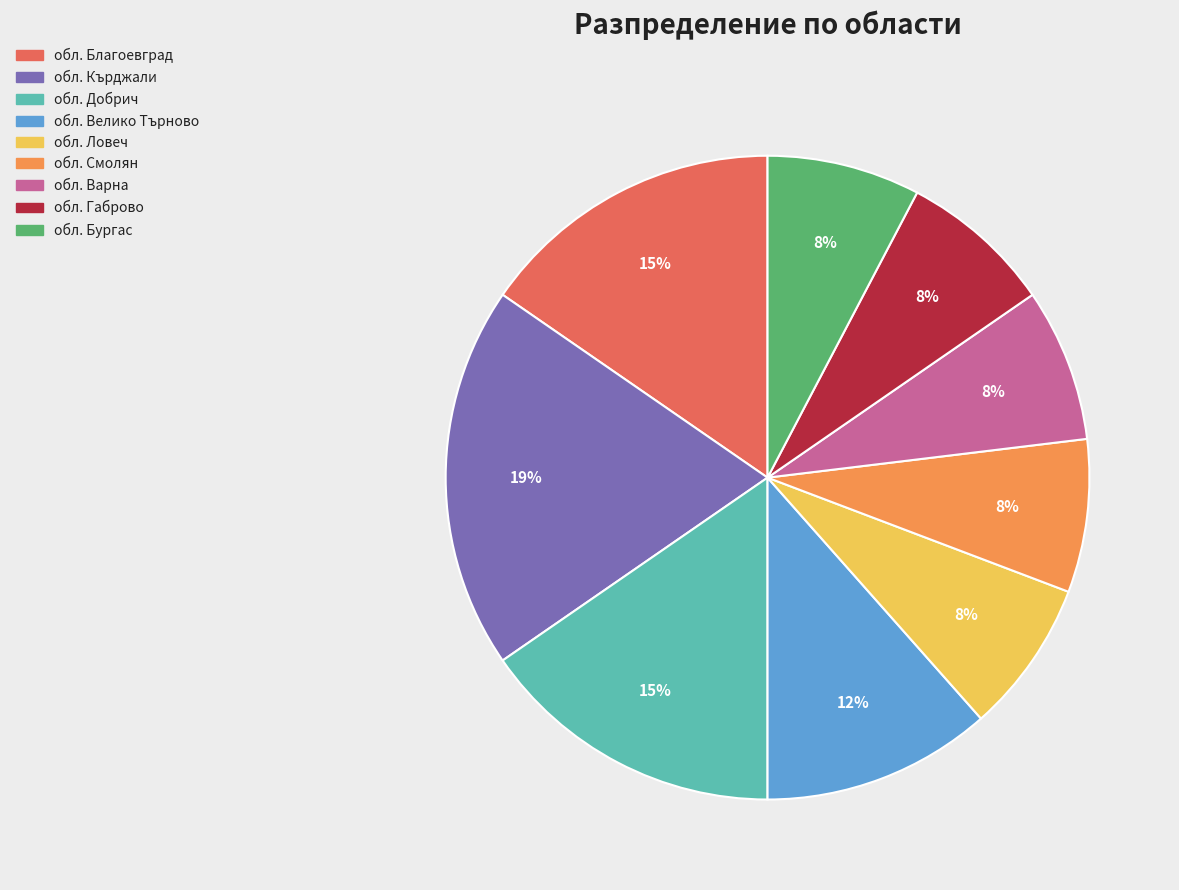

Is the sum of обл. Бургас and обл. Благоевград greater than half?

No